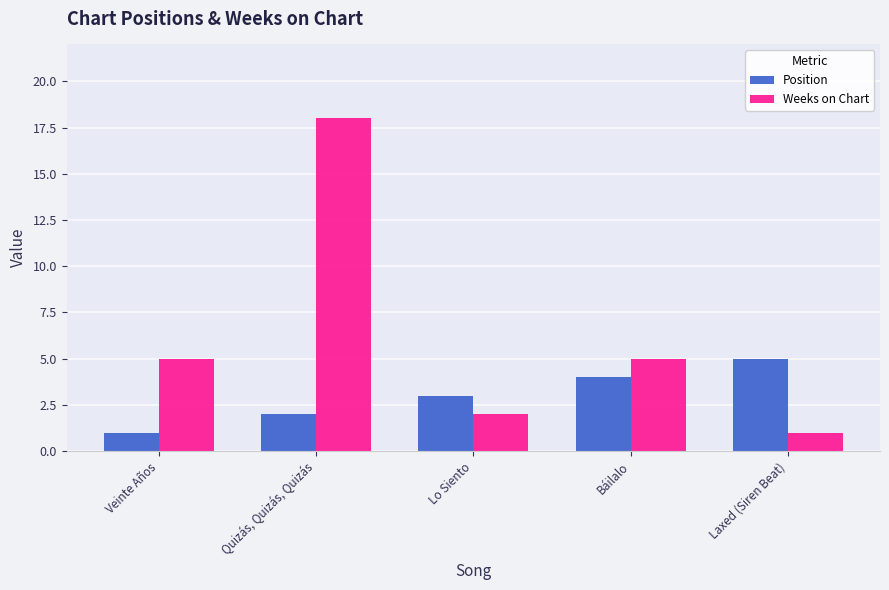

Which series has the widest spread of values?

Weeks on Chart